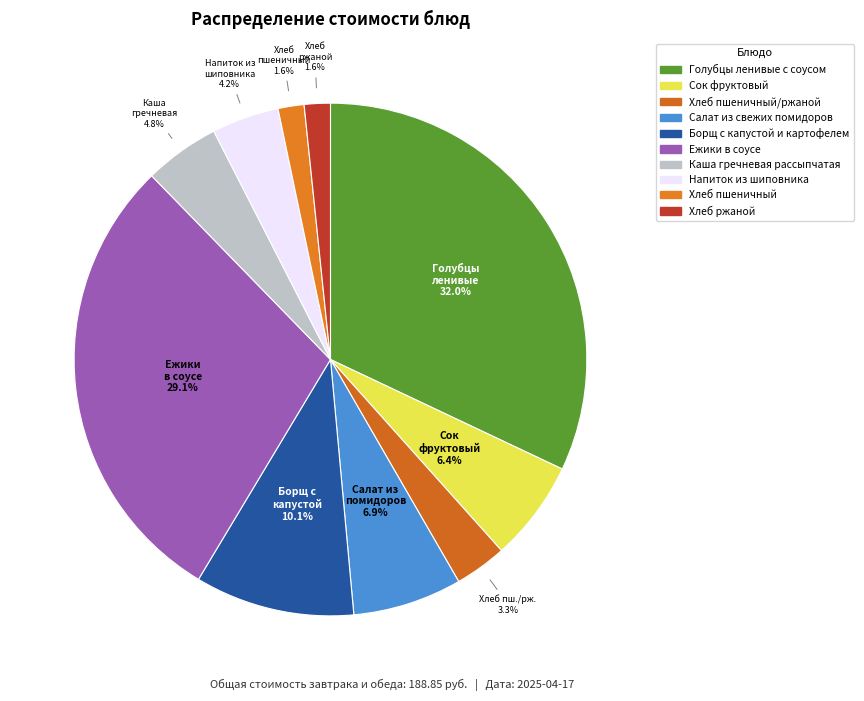

To the nearest percent, what is the average slice percentage?

10%